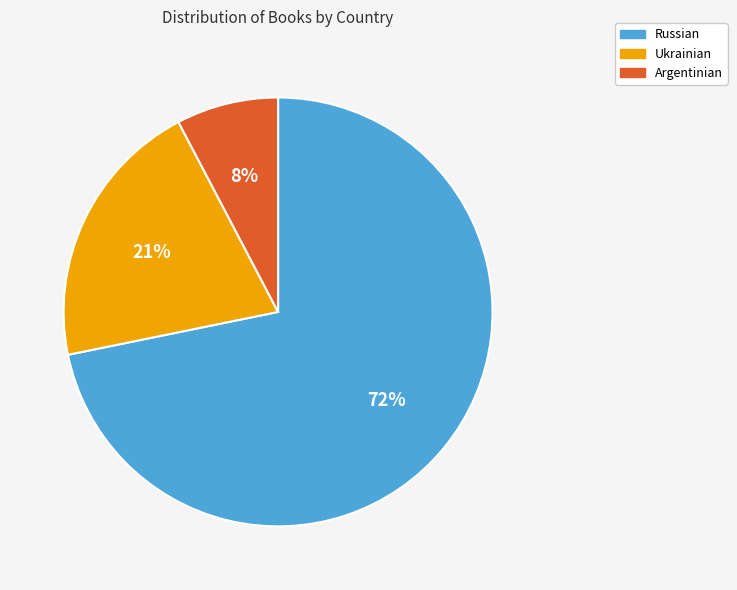

Does Russian account for over 50% of the chart?

Yes